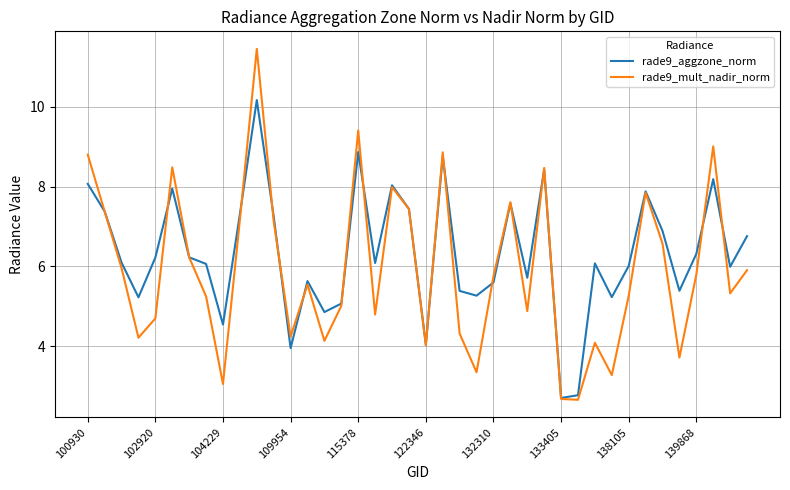

Rank the series by their maximum value, from lowest to highest.

rade9_aggzone_norm, rade9_mult_nadir_norm